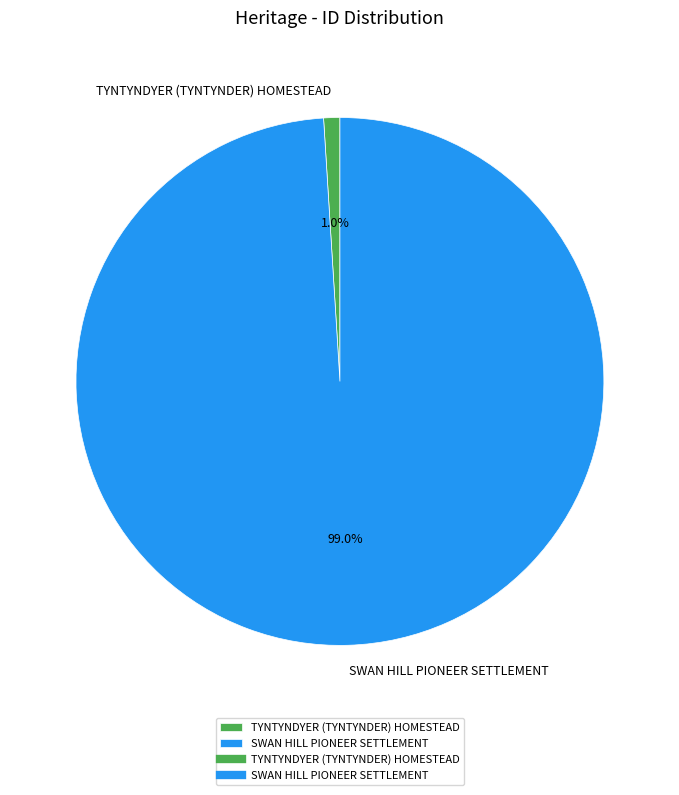

To the nearest percent, what portion does SWAN HILL PIONEER SETTLEMENT represent?

99%